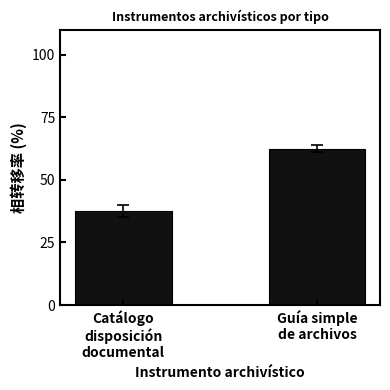

Which has a higher value, Guía simple
de archivos or Catálogo
disposición
documental?

Guía simple
de archivos